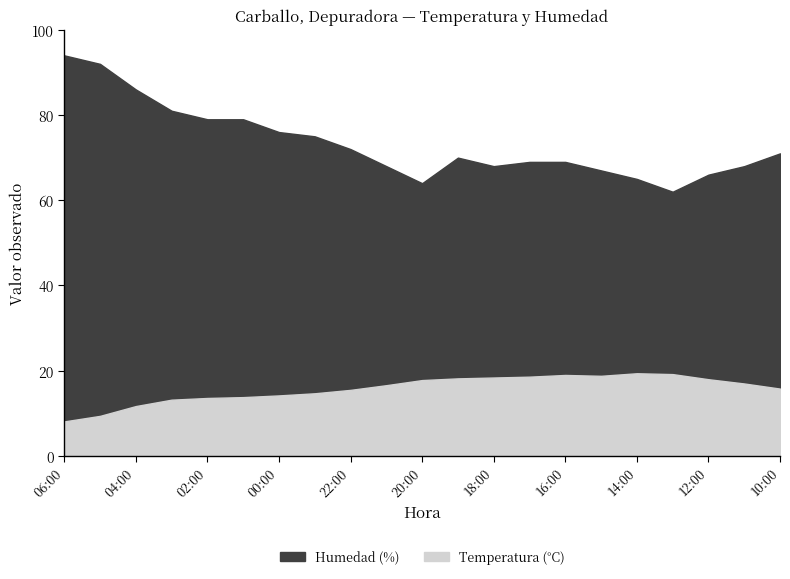

True or false: Humedad (%) and Temperatura (°C) intersect in this chart.

False